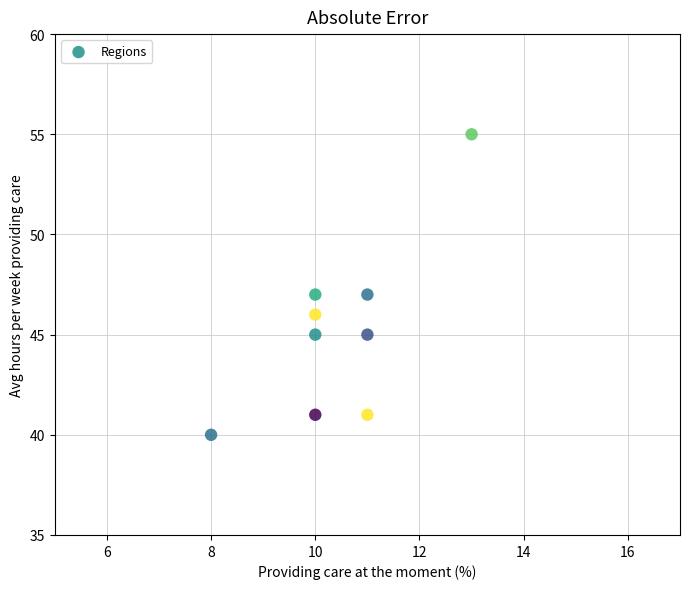

What is the range of X values (max minus min)?

5